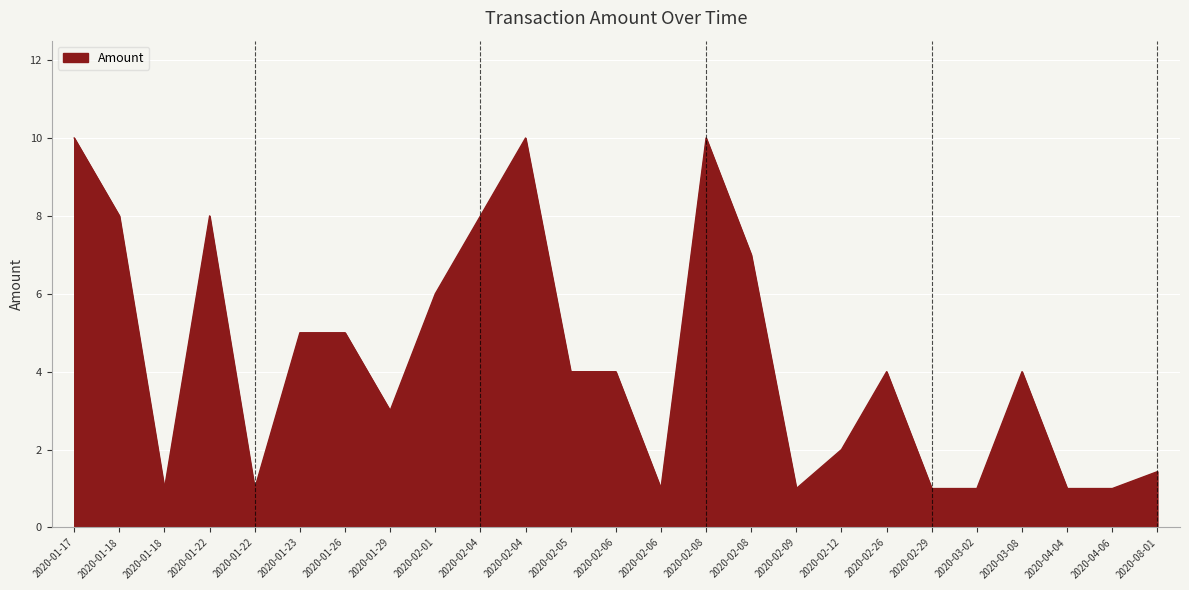

How many interior local valleys (lower than both neighbors) does the data have?

5